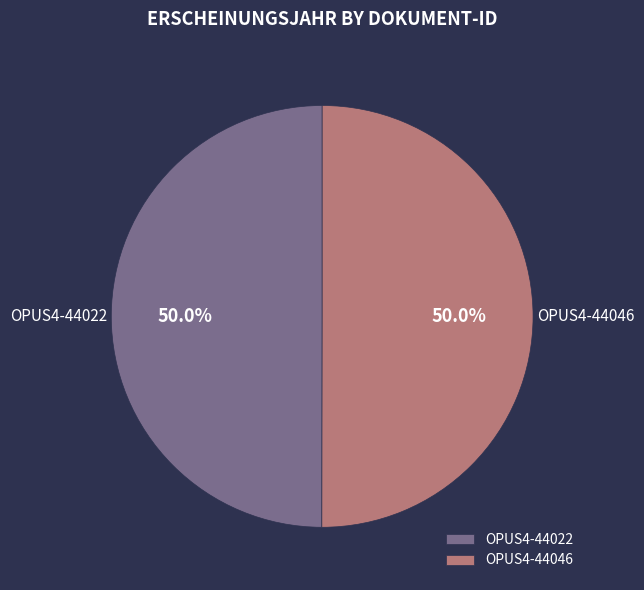

Is it true that OPUS4-44022 is 40% of the pie?

False